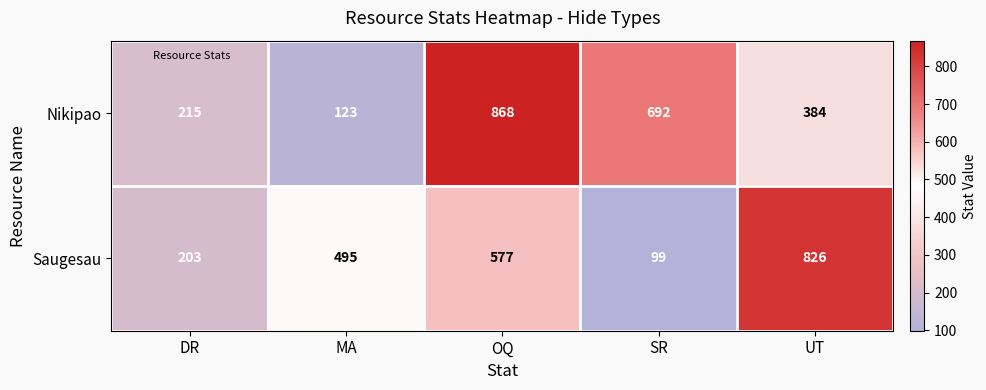

Reading right to left, extract all data points from this chart.

Nikipao: UT=384	SR=692	OQ=868	MA=123	DR=215
Saugesau: UT=826	SR=99	OQ=577	MA=495	DR=203